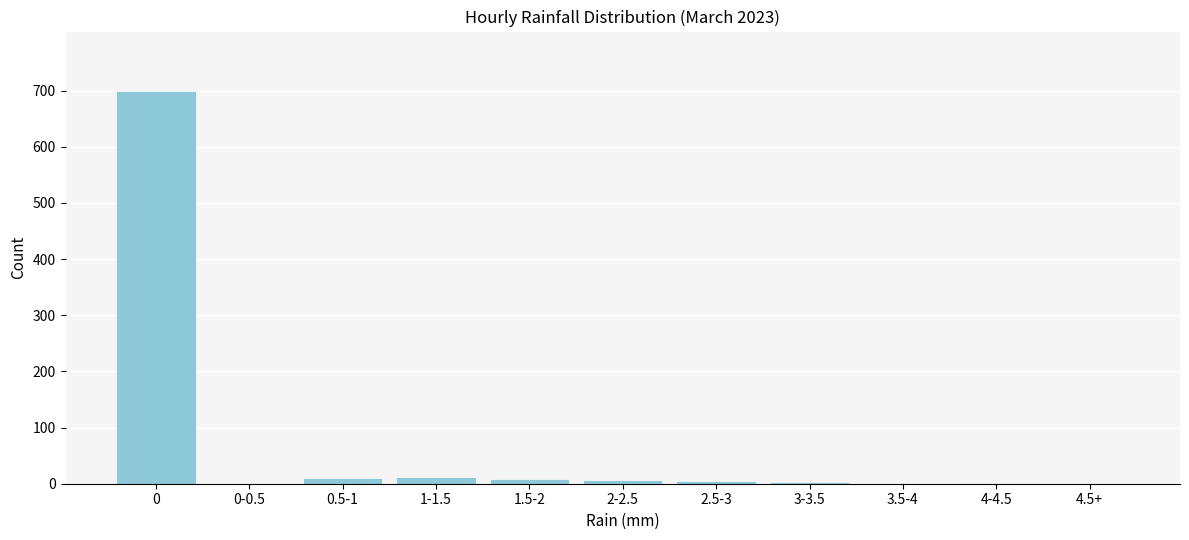

What is the maximum value shown in the chart?

700